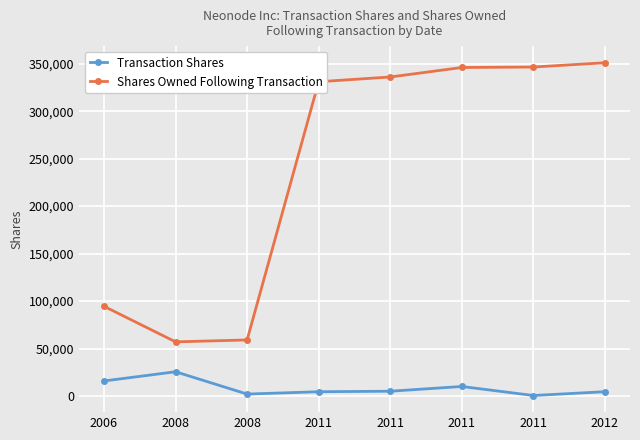

What are all the series names shown in the legend?

Transaction Shares, Shares Owned Following Transaction